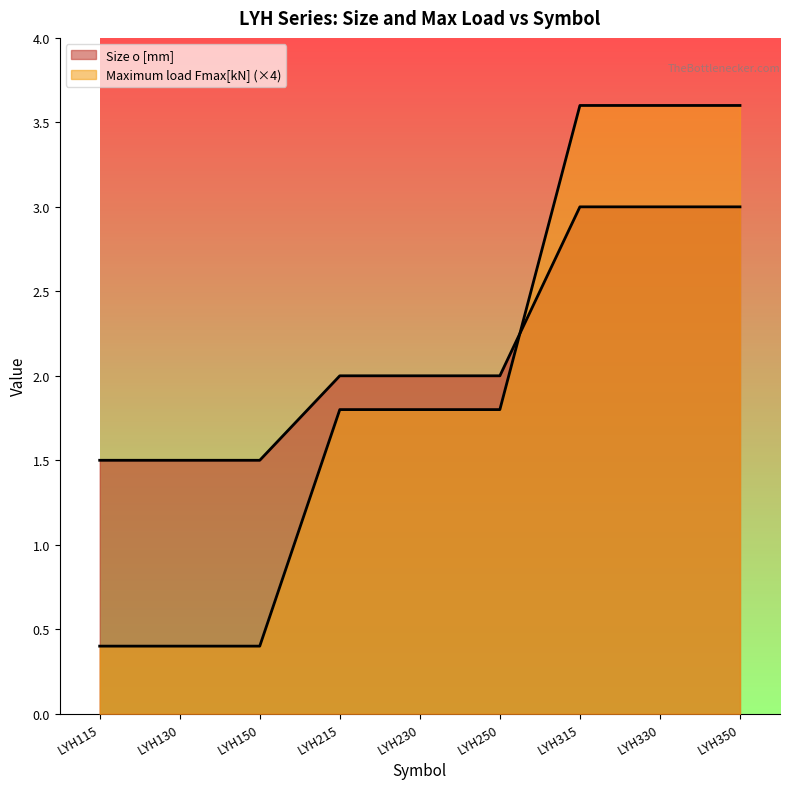

What is the total value across all series at LYH115?

1.9